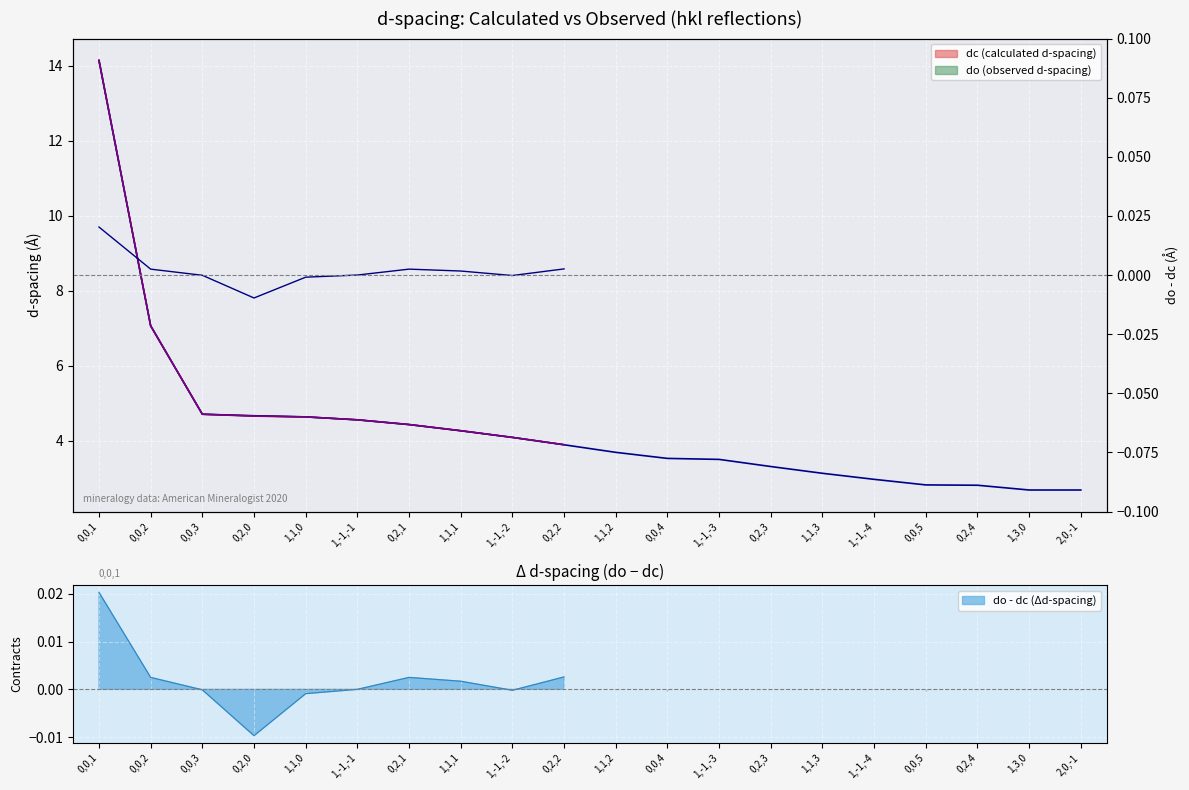

Count the number of values greater than 0.

5